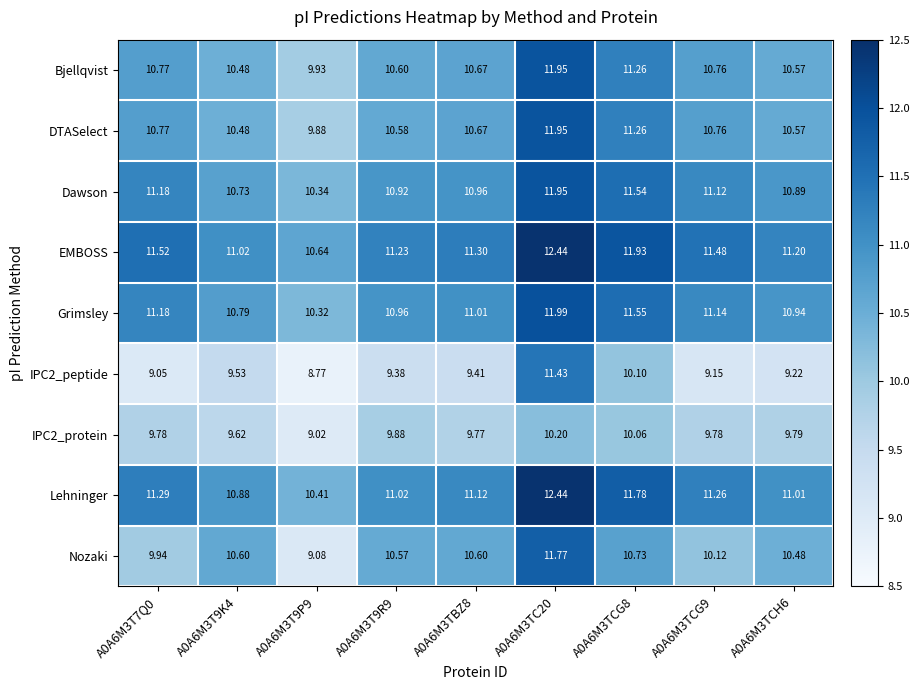

Between A0A6M3T9K4 and A0A6M3TCG9, which series saw the biggest shift?

Nozaki